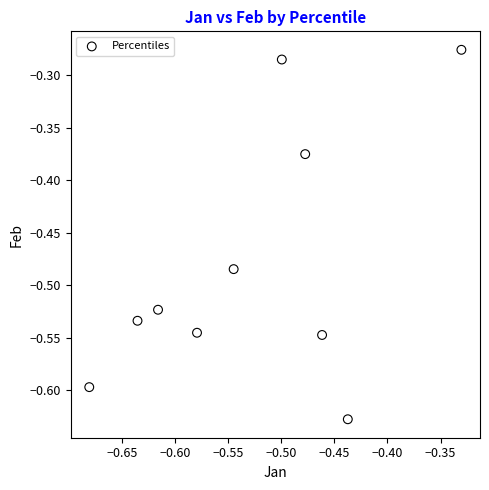

What is the range of X values (max minus min)?

0.4